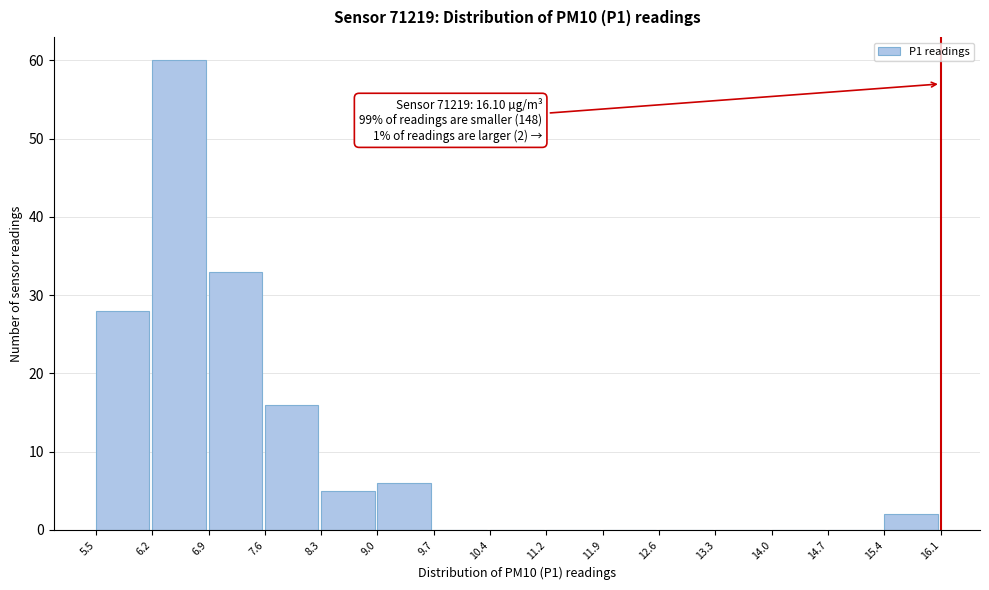

Which range on the x-axis has the tallest bar?

6.2 to 6.9